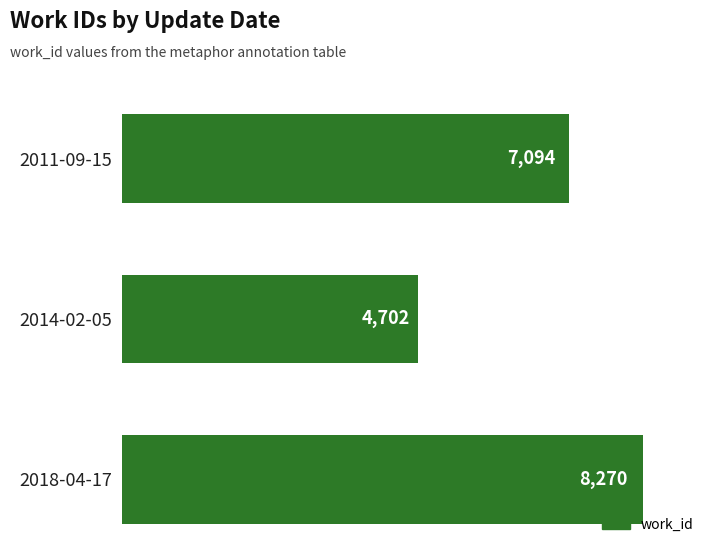

Rank the categories by value from highest to lowest.

2018-04-17, 2011-09-15, 2014-02-05